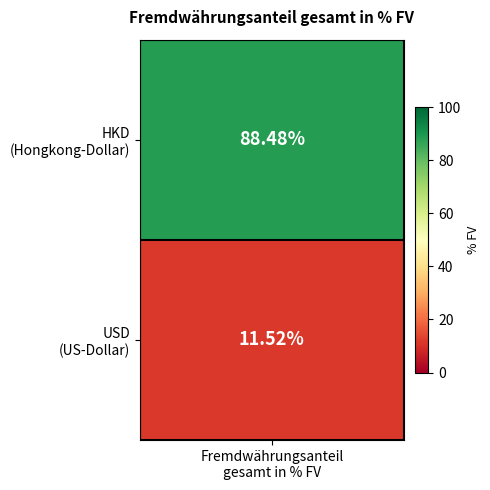

How many data points in USD are less than 88?

1